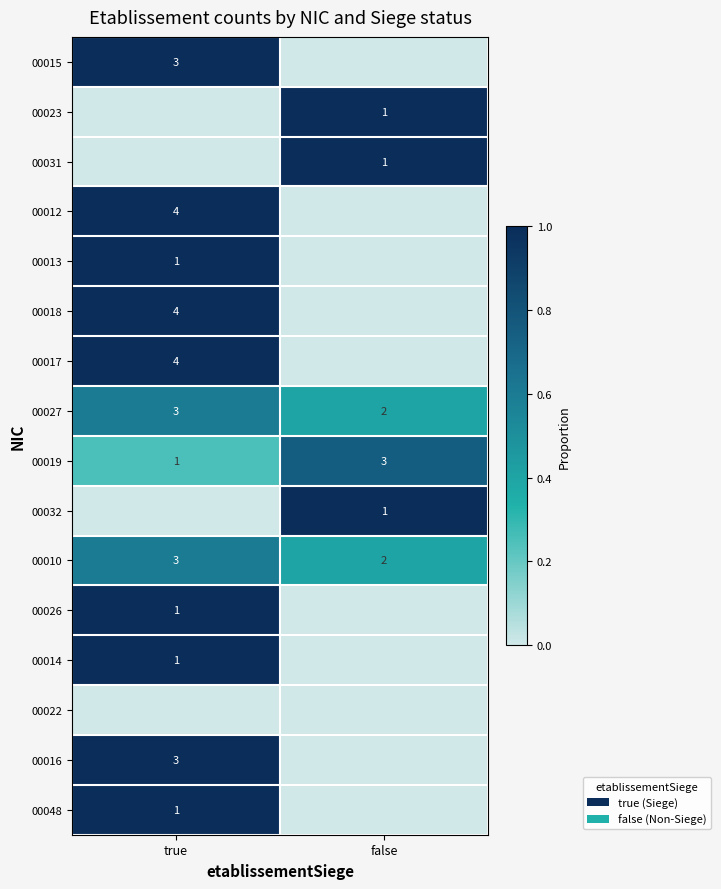

Is the value of 00027 at true greater than the value of 00048 at true?

Yes